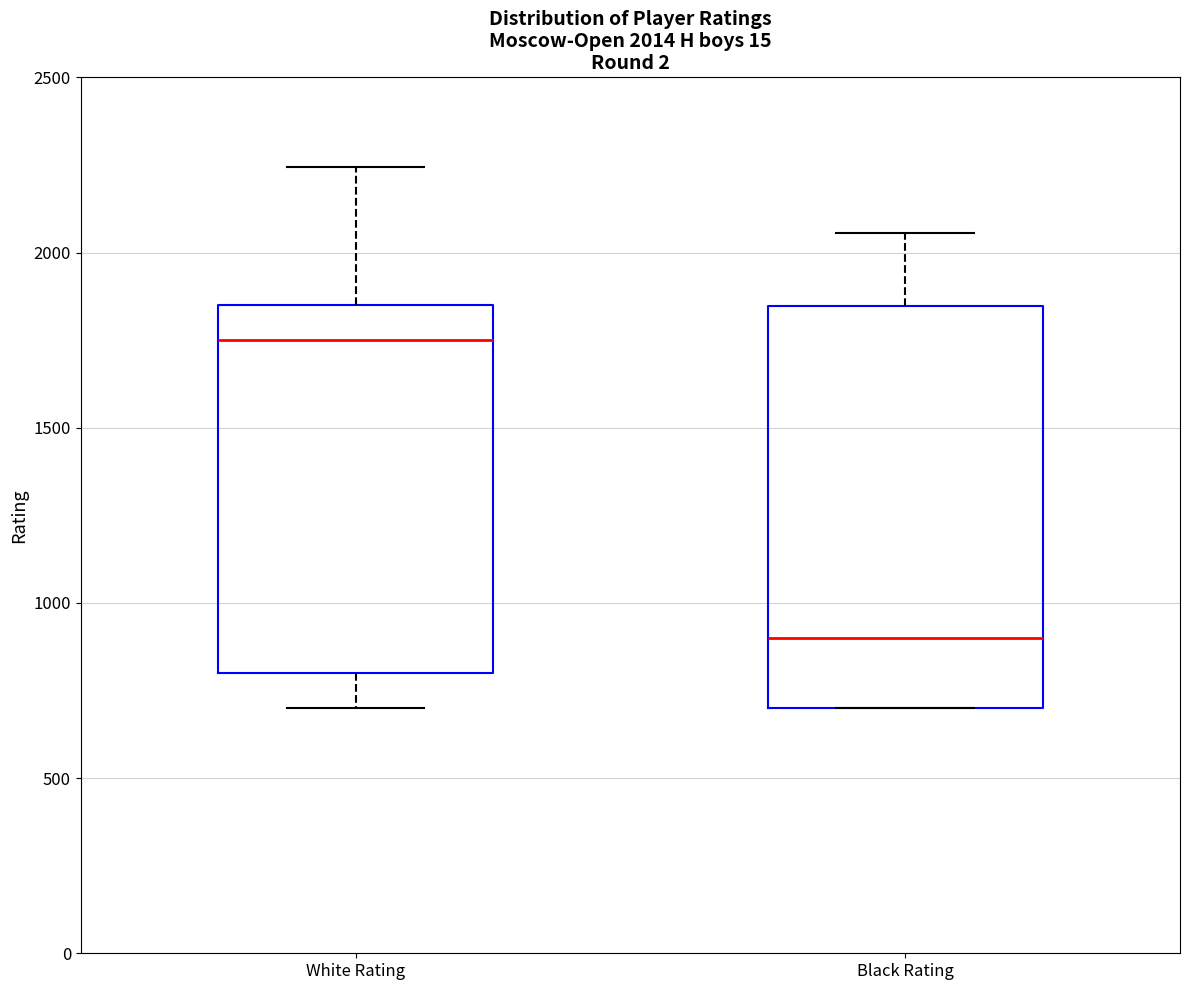

Which box's median line is the lowest?

Black Rating